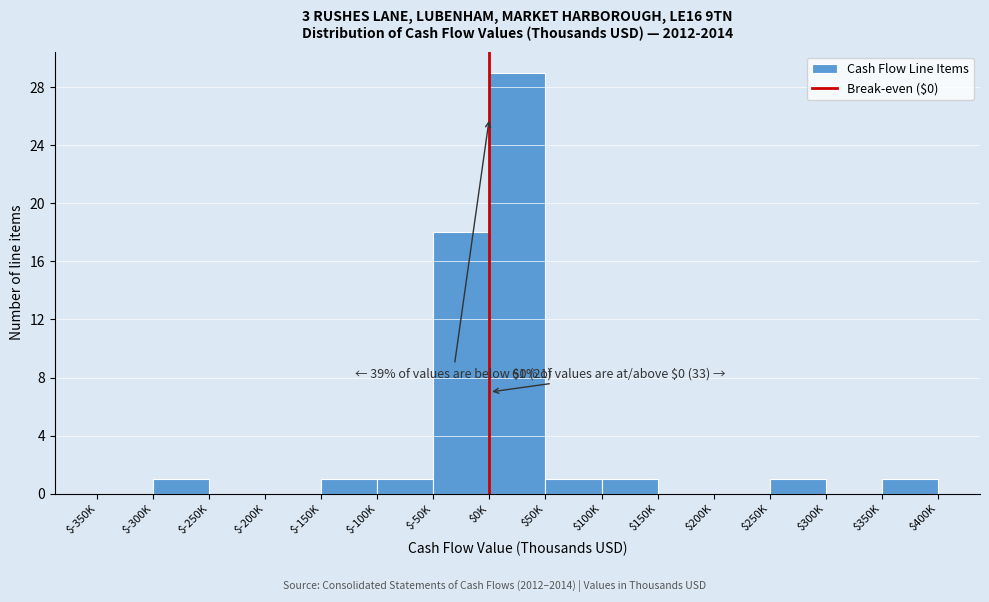

The chart shows a value of -16 at $300K. True or false?

False